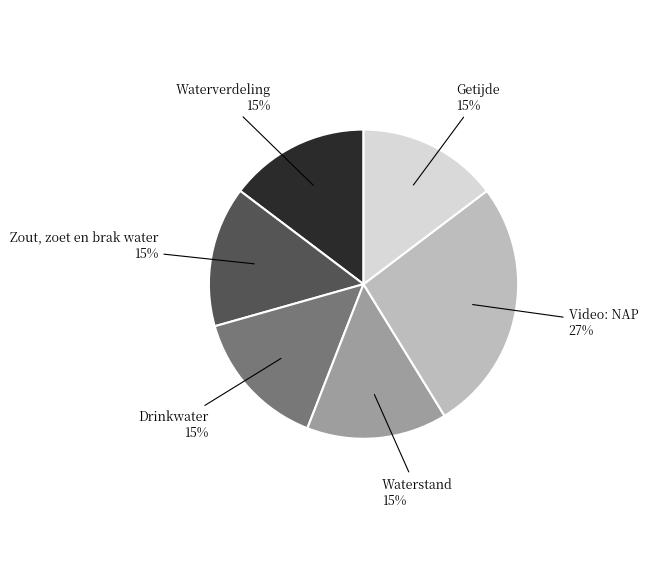

Is there any slice that represents more than half of the pie?

No